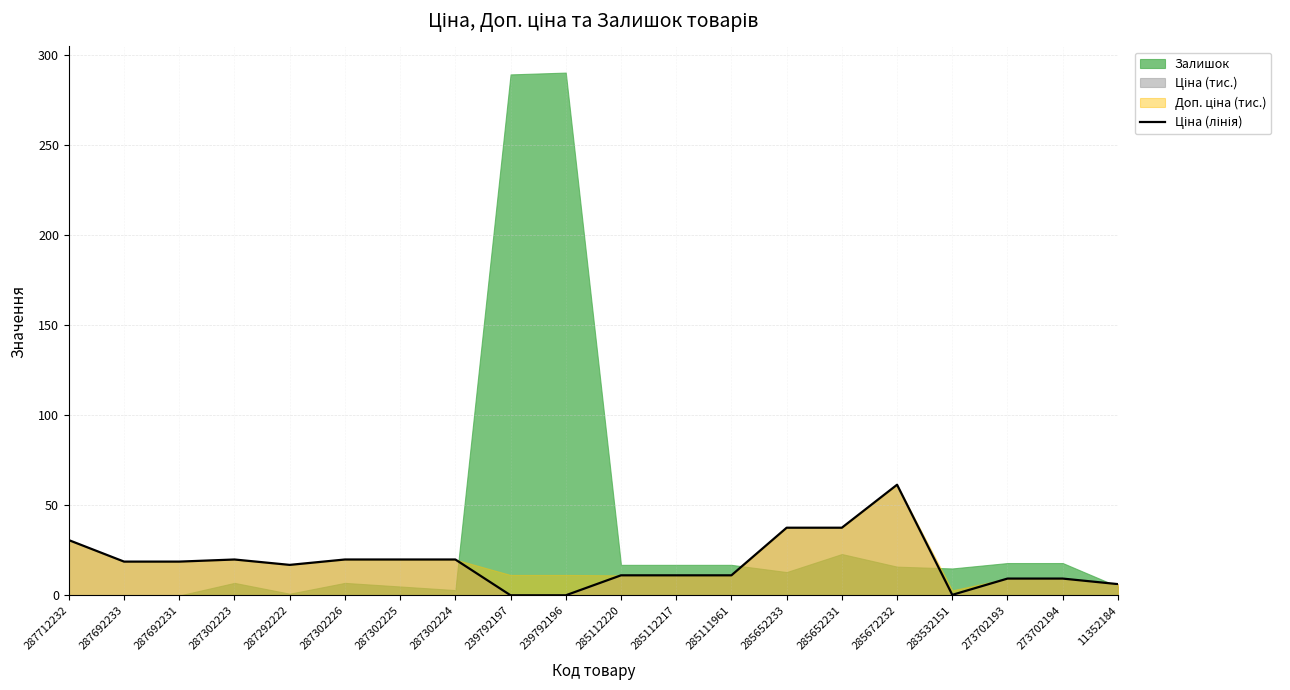

The chart shows a value of 20.0 at 287302223. True or false?

True